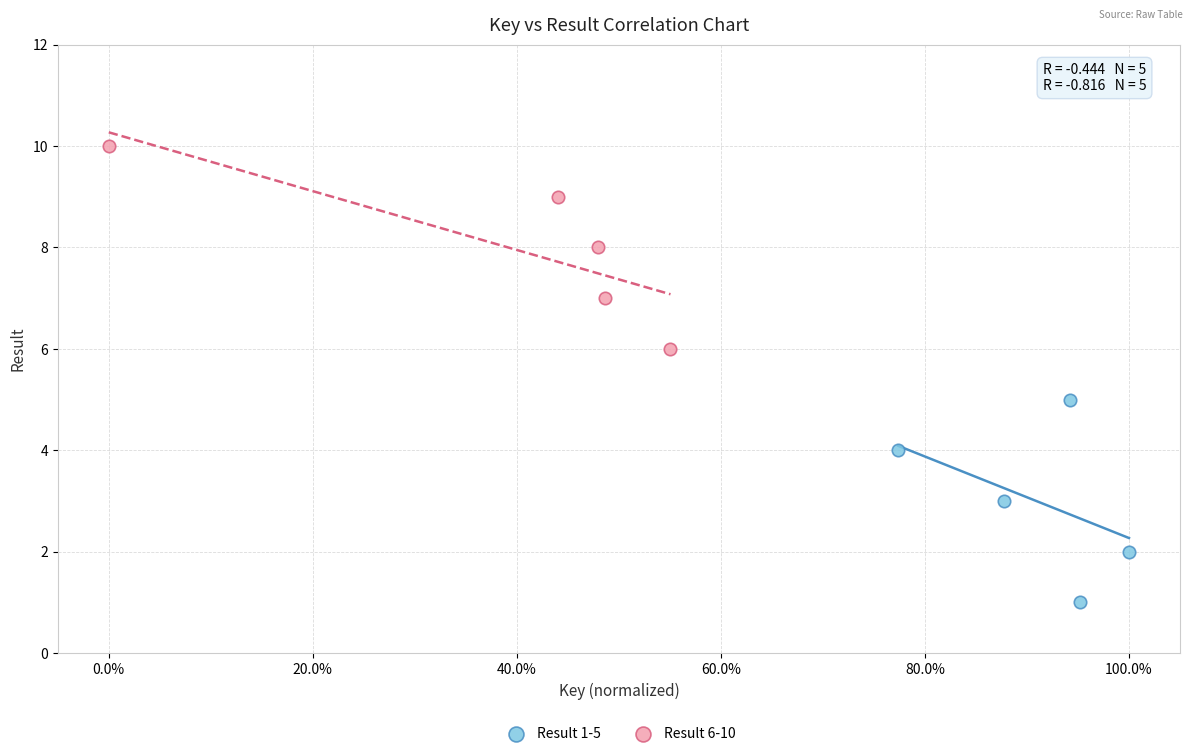

Which series reaches the minimum Y coordinate?

Result 1-5